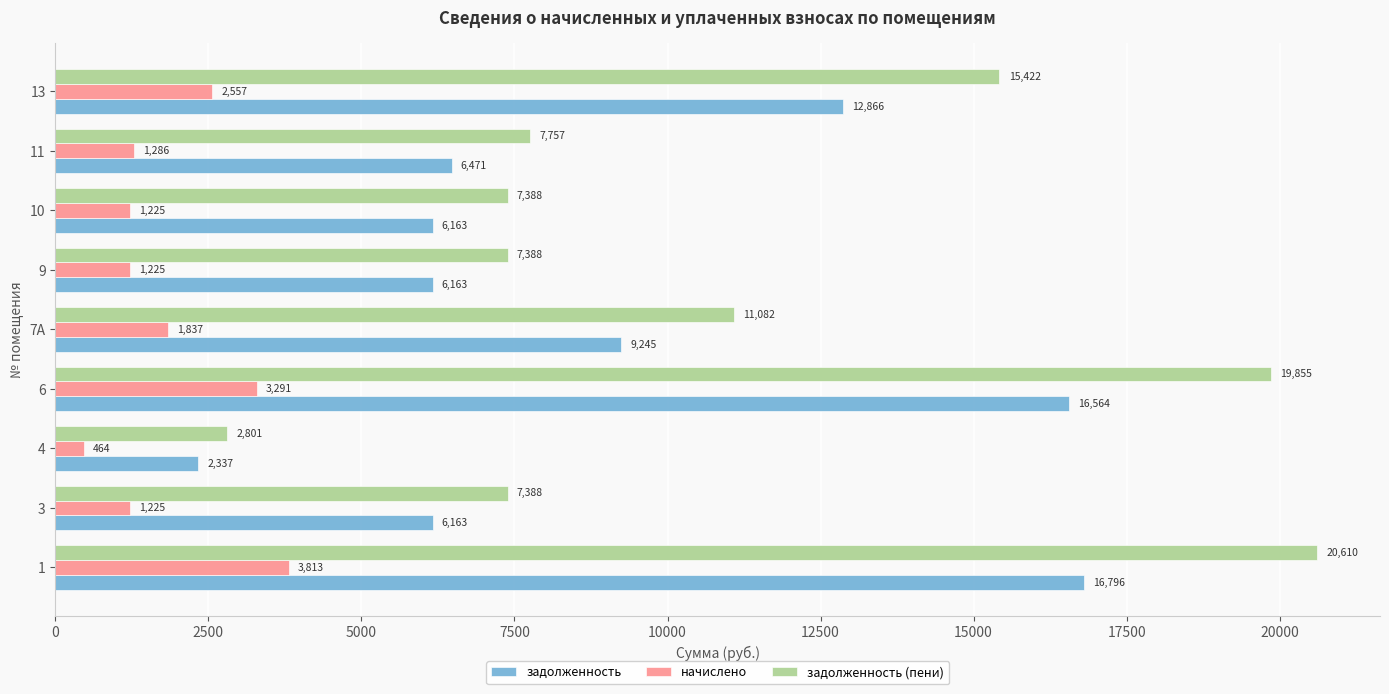

What is the smallest value displayed?

464.4